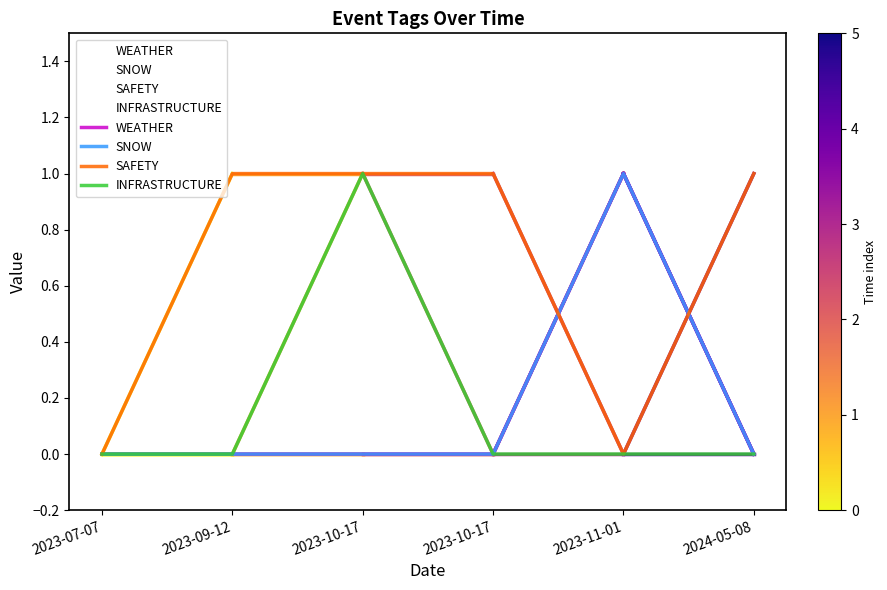

At how many categories does at least one series exceed 0?

5